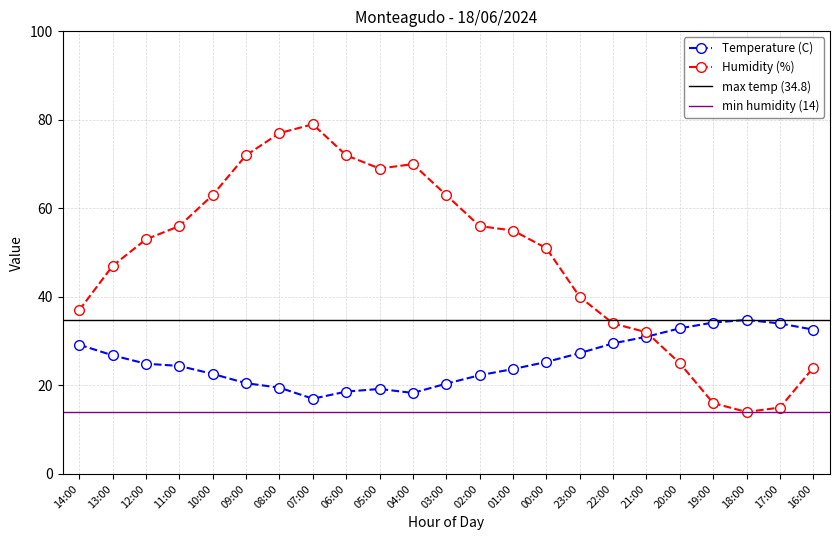

What is the lowest value of the Temperature (C) series?

17.0